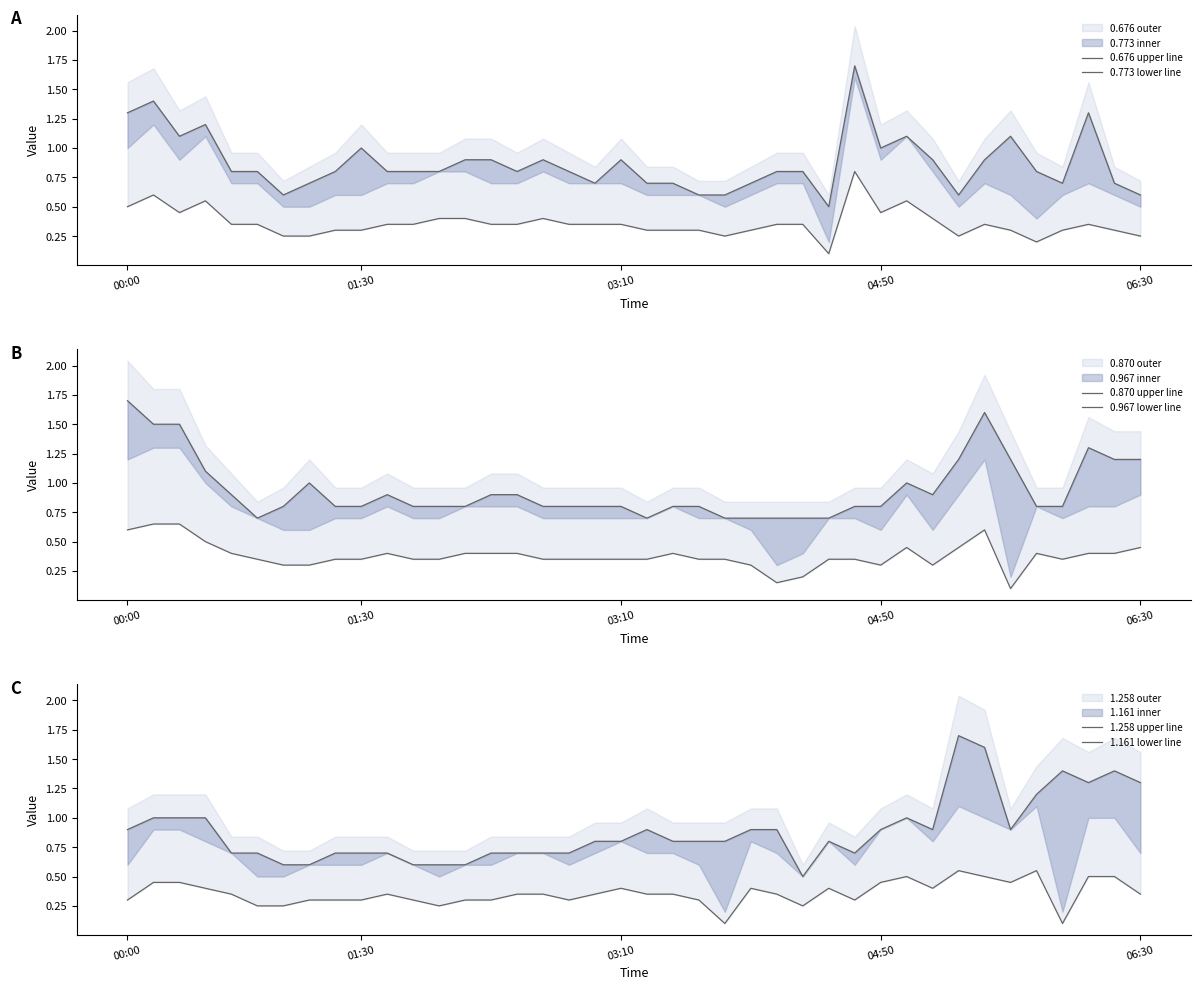

How many categories are shown in the chart?

40